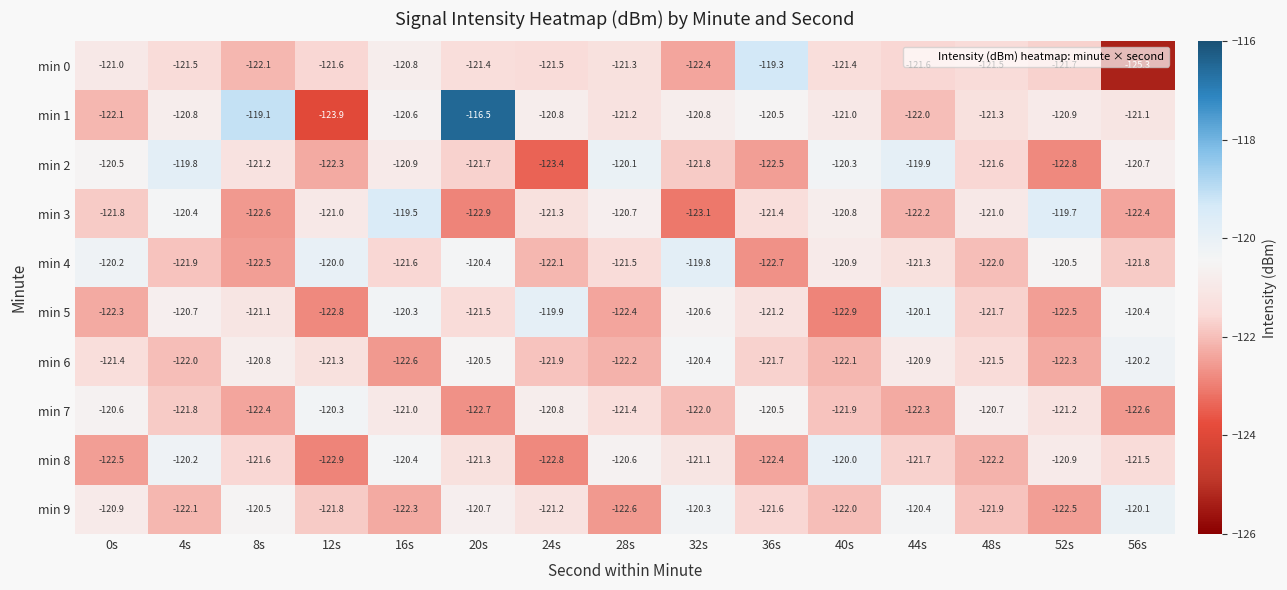

At which label does min 3 reach its peak?

16s